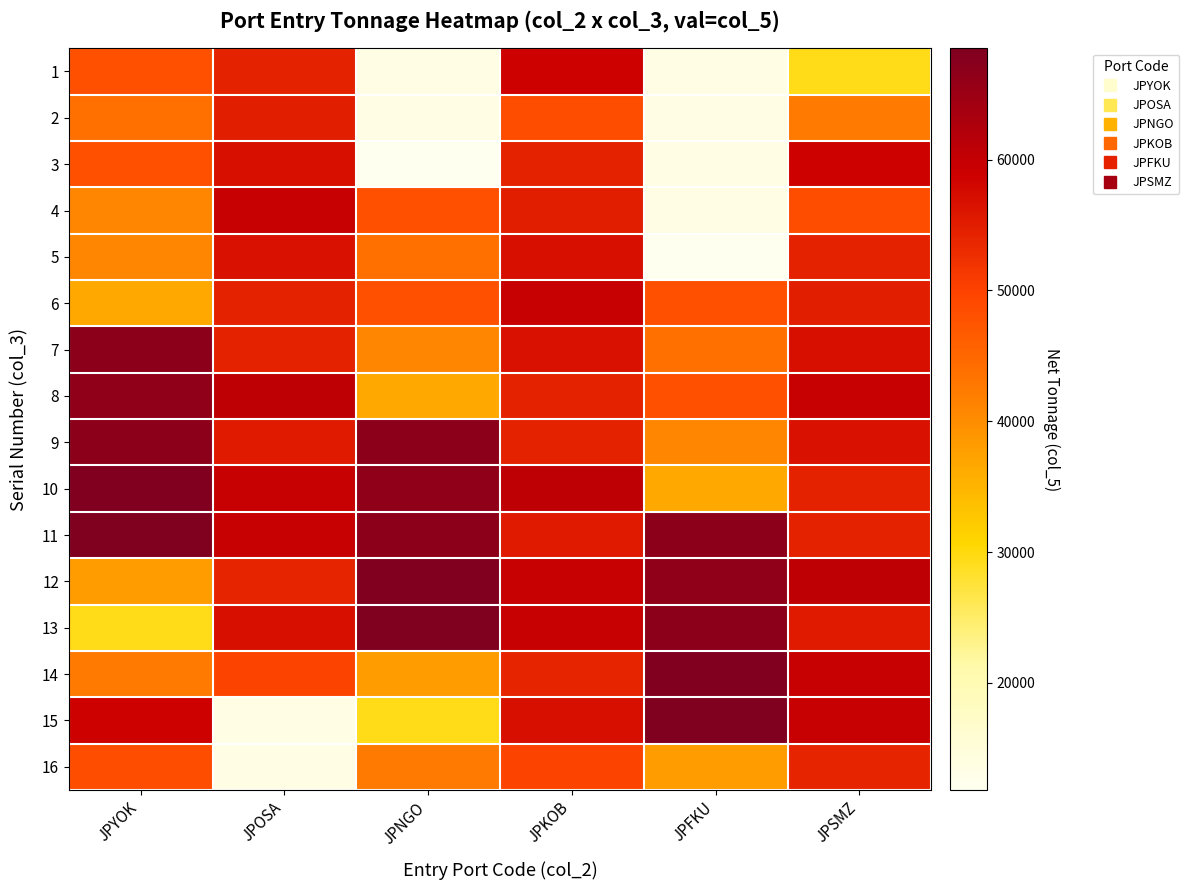

Which category has the highest value across all series?

JPYOK